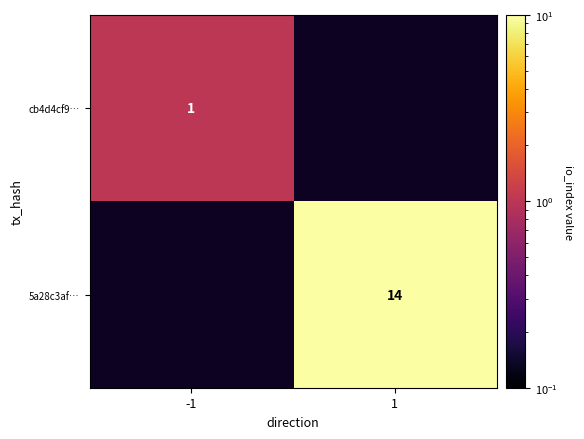

True or false: cb4d4cf9… has a value of 0 at -1.

False